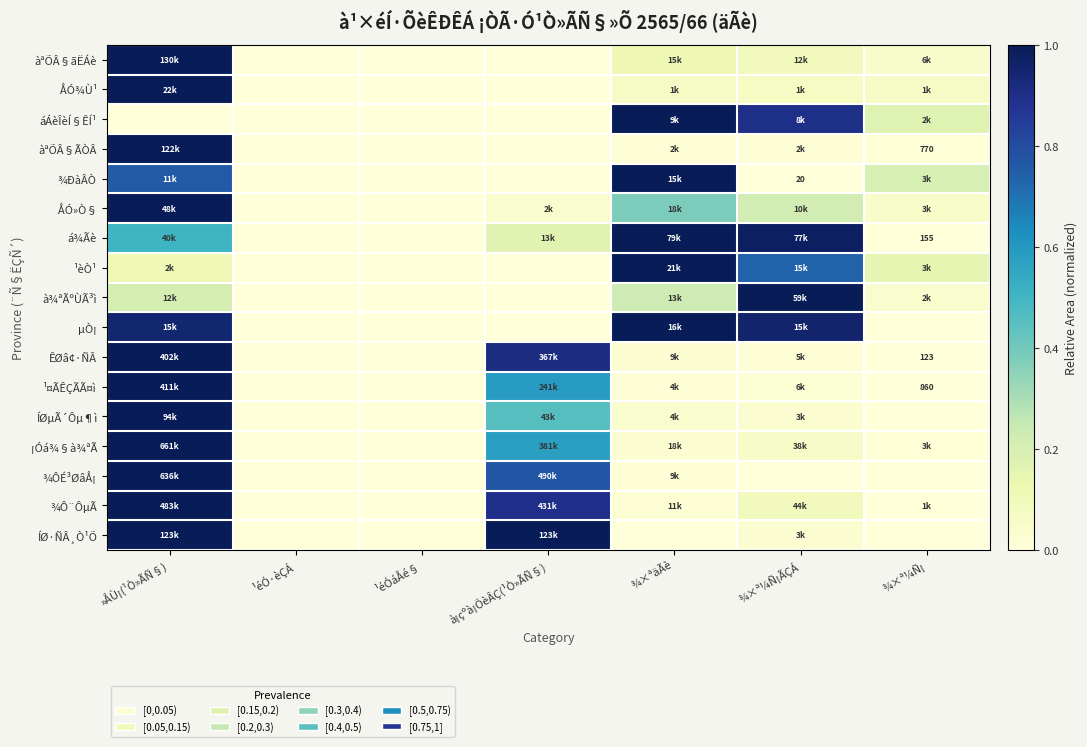

How many data points in ¡Óá¾§à¾ªÃ are above 0?

5